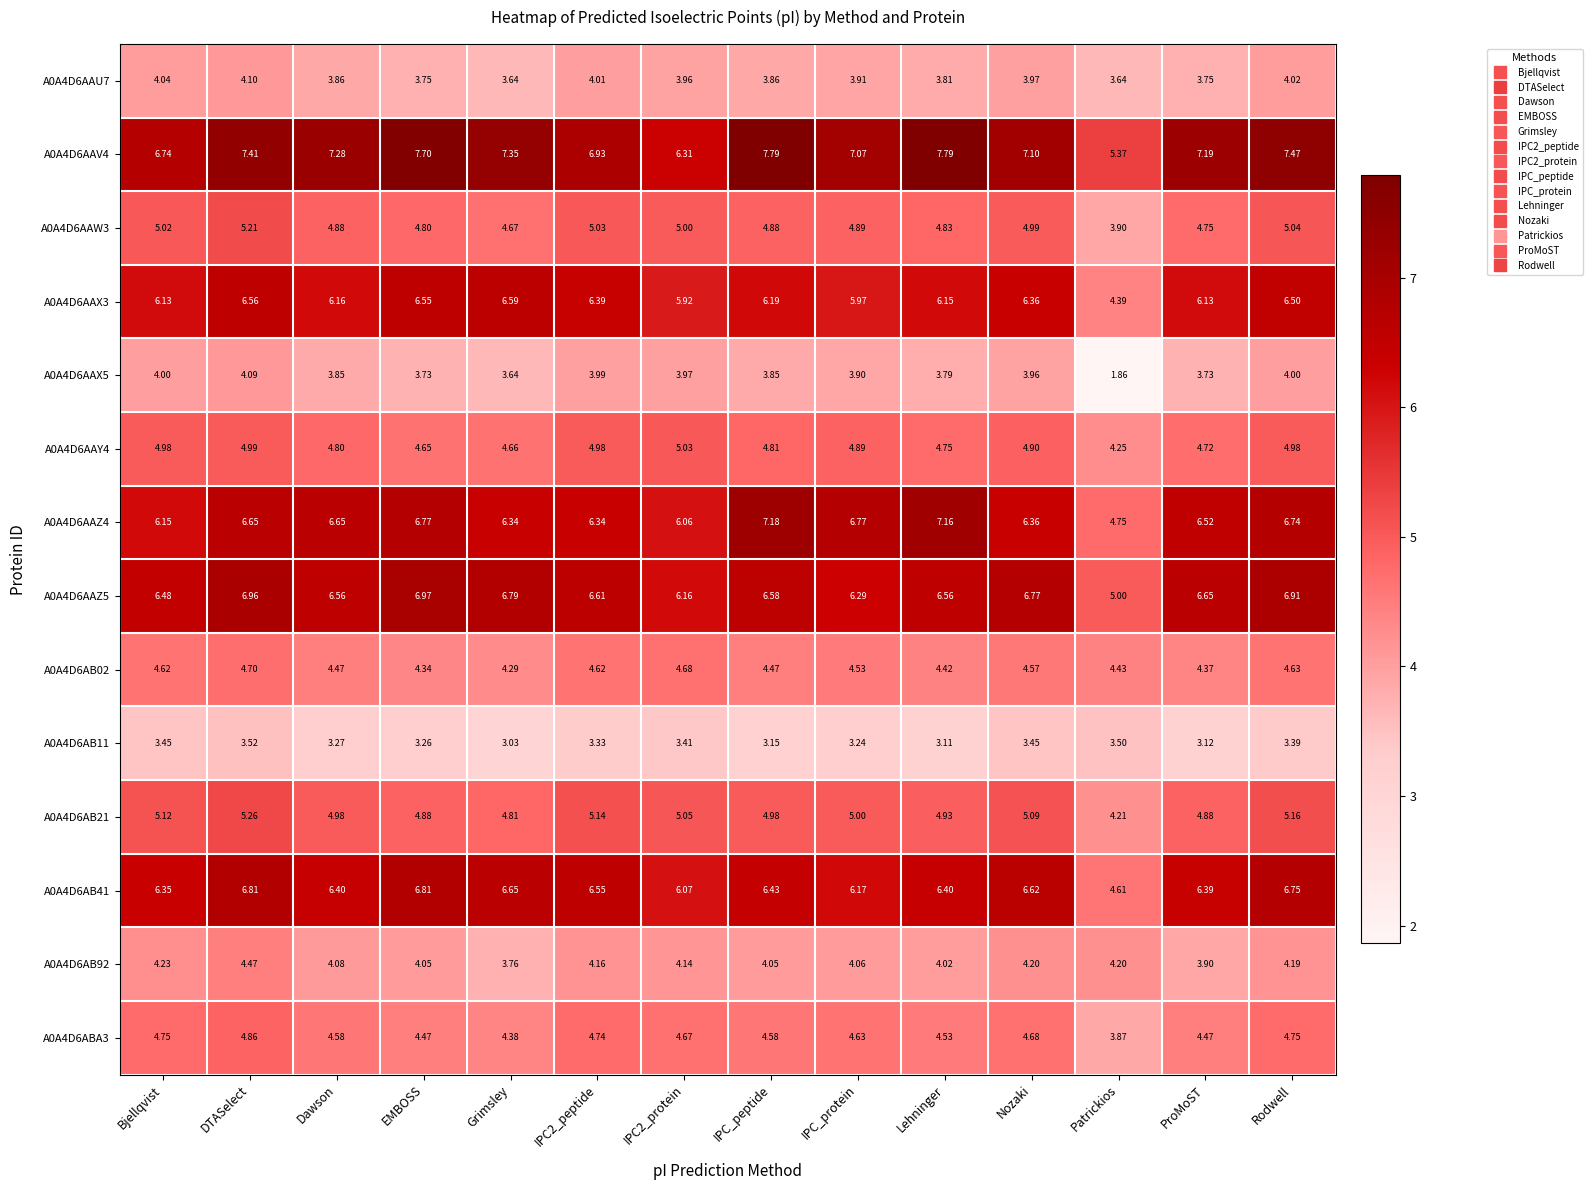

At which category is the sum across all series the highest?

DTASelect